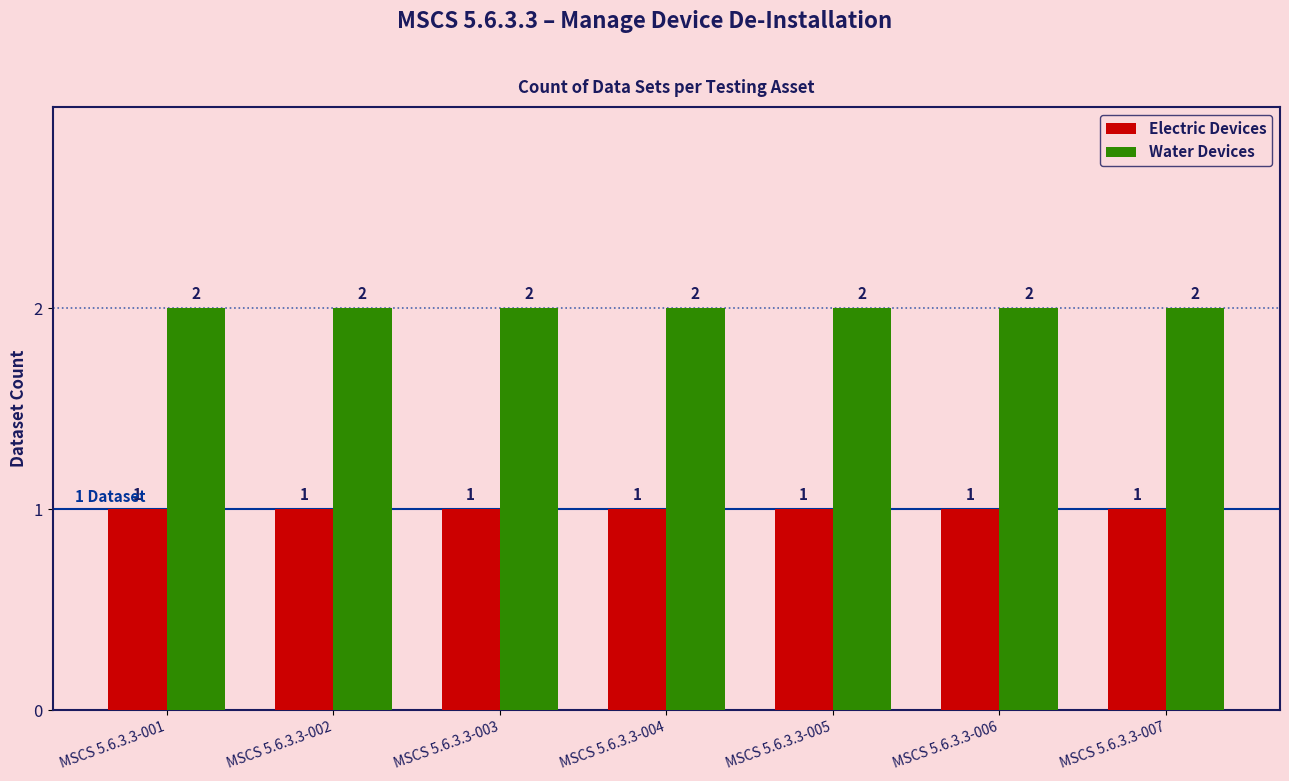

The value of Water Devices at MSCS 5.6.3.3-002 is 2. True or false?

True